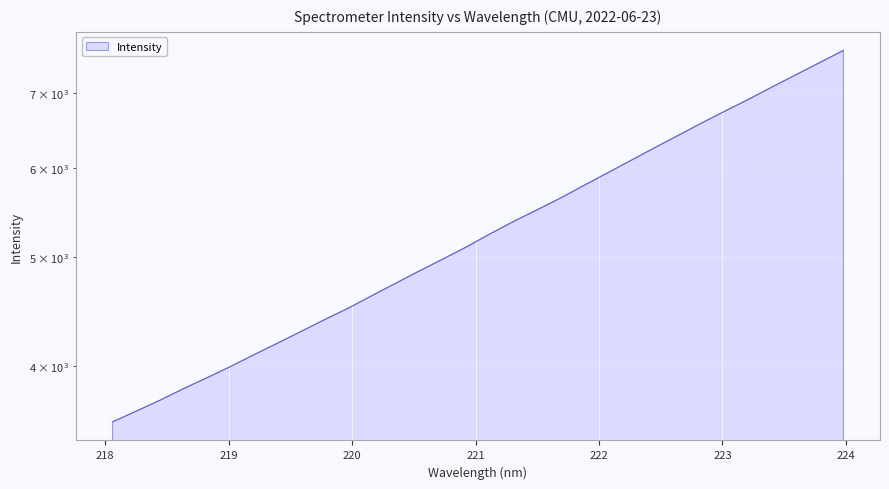

Approximately how many times larger is the value at 223.408 compared to 219.2067?

1.7